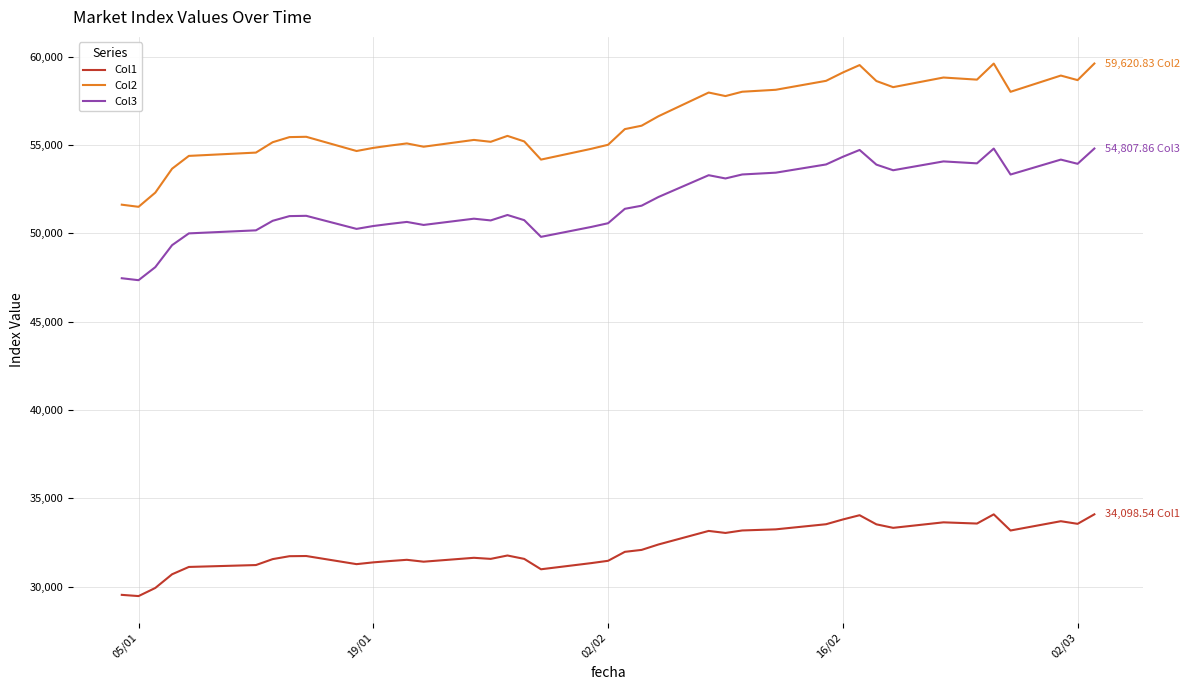

Which series has the largest range (max minus min)?

Col2